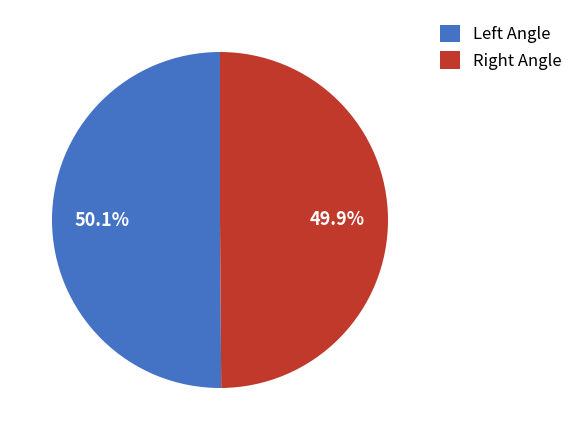

Is there a majority slice in this chart?

Yes